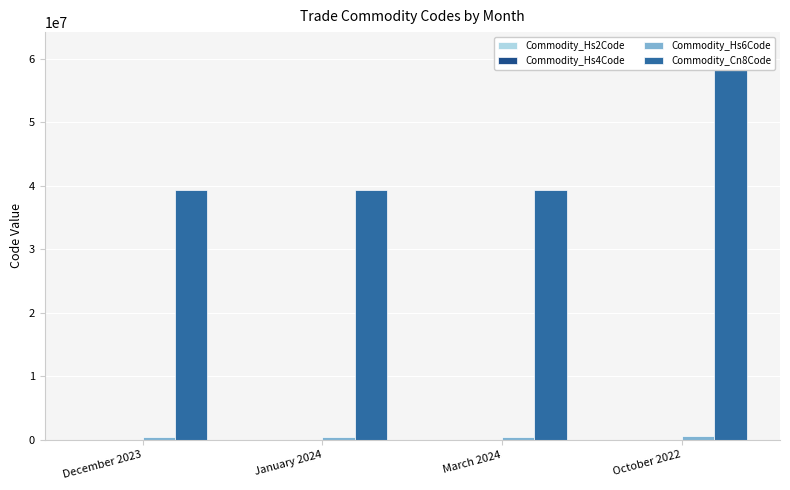

At March 2024, list the series in order from smallest to largest.

Commodity_Hs2Code, Commodity_Hs4Code, Commodity_Hs6Code, Commodity_Cn8Code